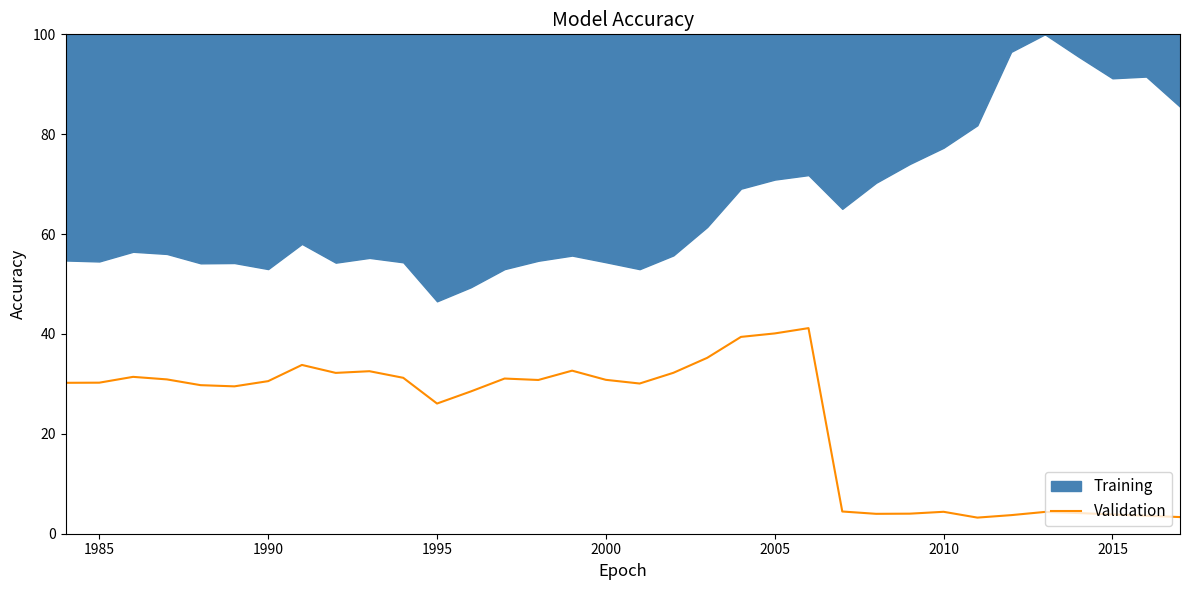

What is the value of the 25th point from the left?

4.0